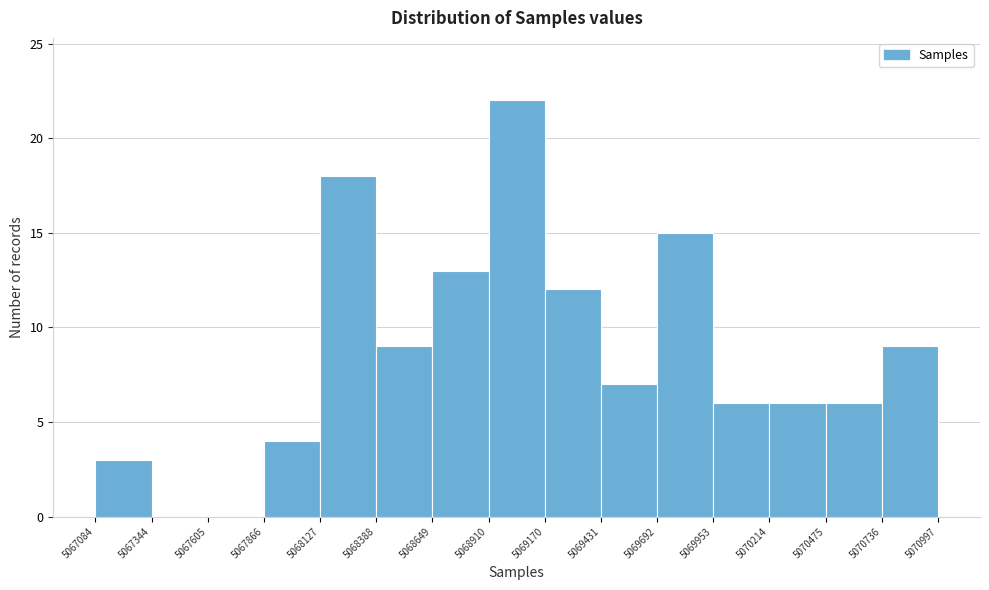

Reading left to right, list every bar in this chart as the range it spans on the x-axis followed by its height. The values are not printed on the chart, so give them approximately, as read against the axis.

5067084 to 5067344: 3
5067344 to 5067605: 0
5067605 to 5067866: 0
5067866 to 5068127: 4
5068127 to 5068388: 18
5068388 to 5068649: 9
5068649 to 5068910: 13
5068910 to 5069170: 22
5069170 to 5069431: 12
5069431 to 5069692: 7
5069692 to 5069953: 15
5069953 to 5070214: 6
5070214 to 5070475: 6
5070475 to 5070736: 6
5070736 to 5070997: 9